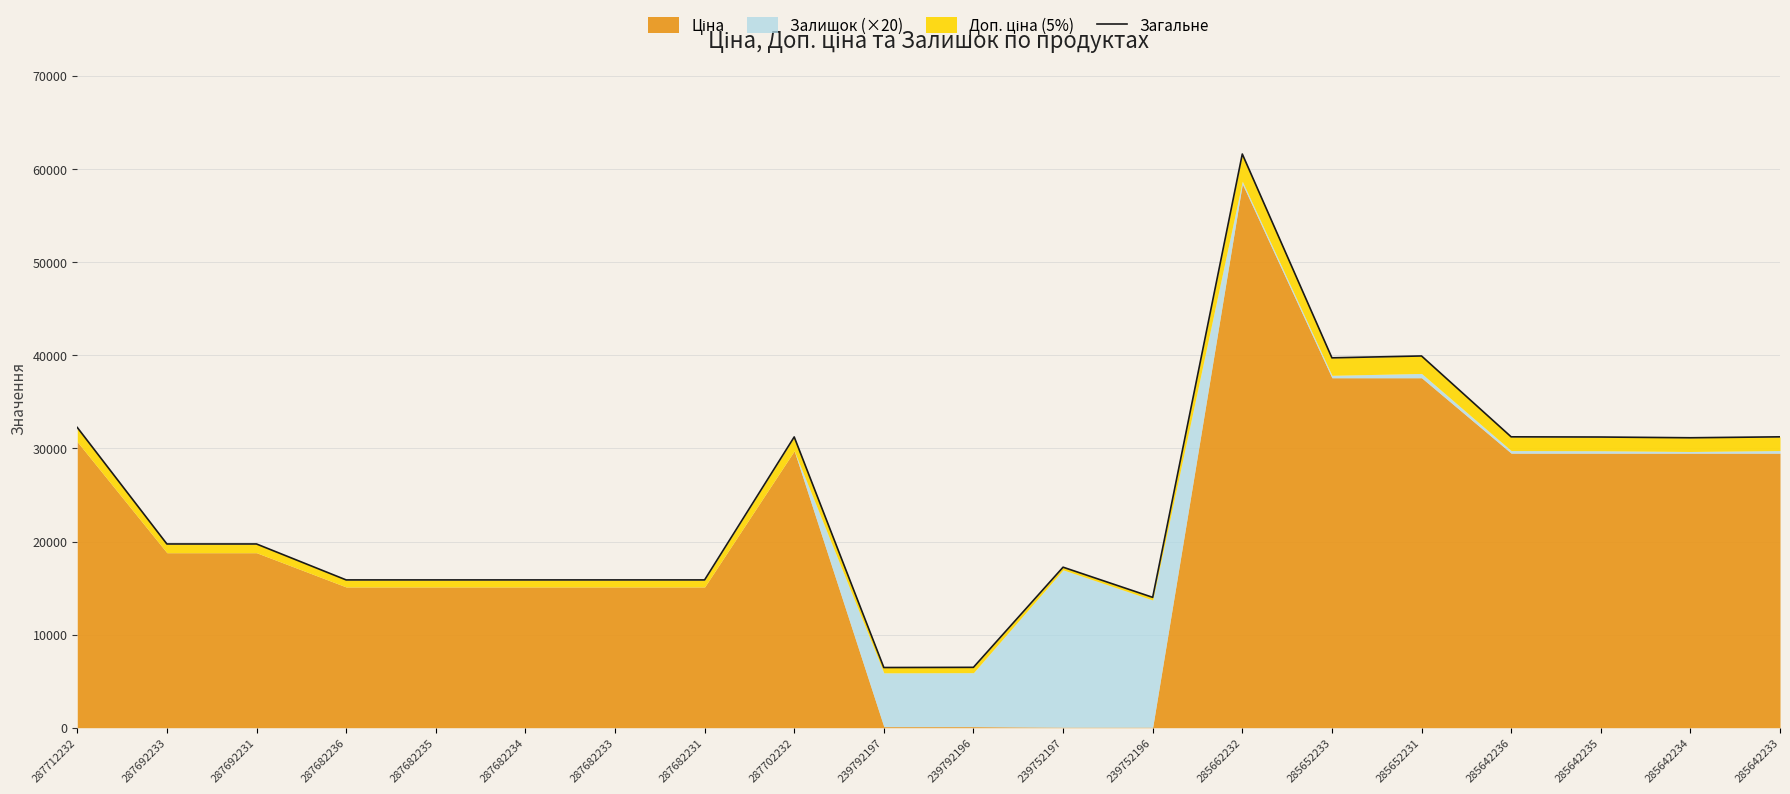

The chart shows a value of 15876.0 at 287682235. True or false?

True